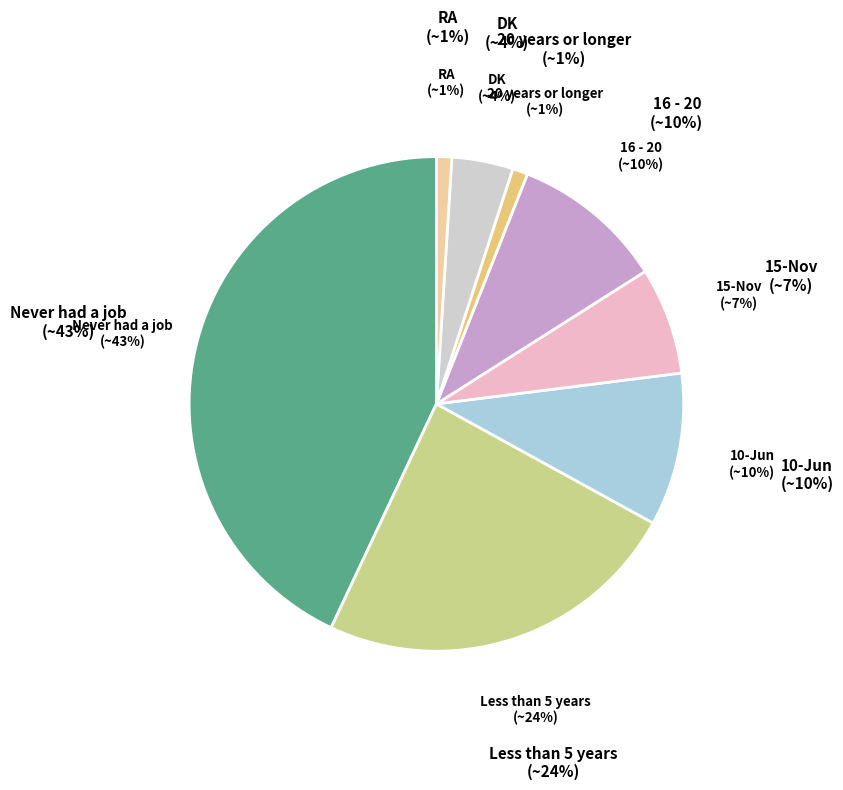

To the nearest percent, what is the average slice percentage?

12%